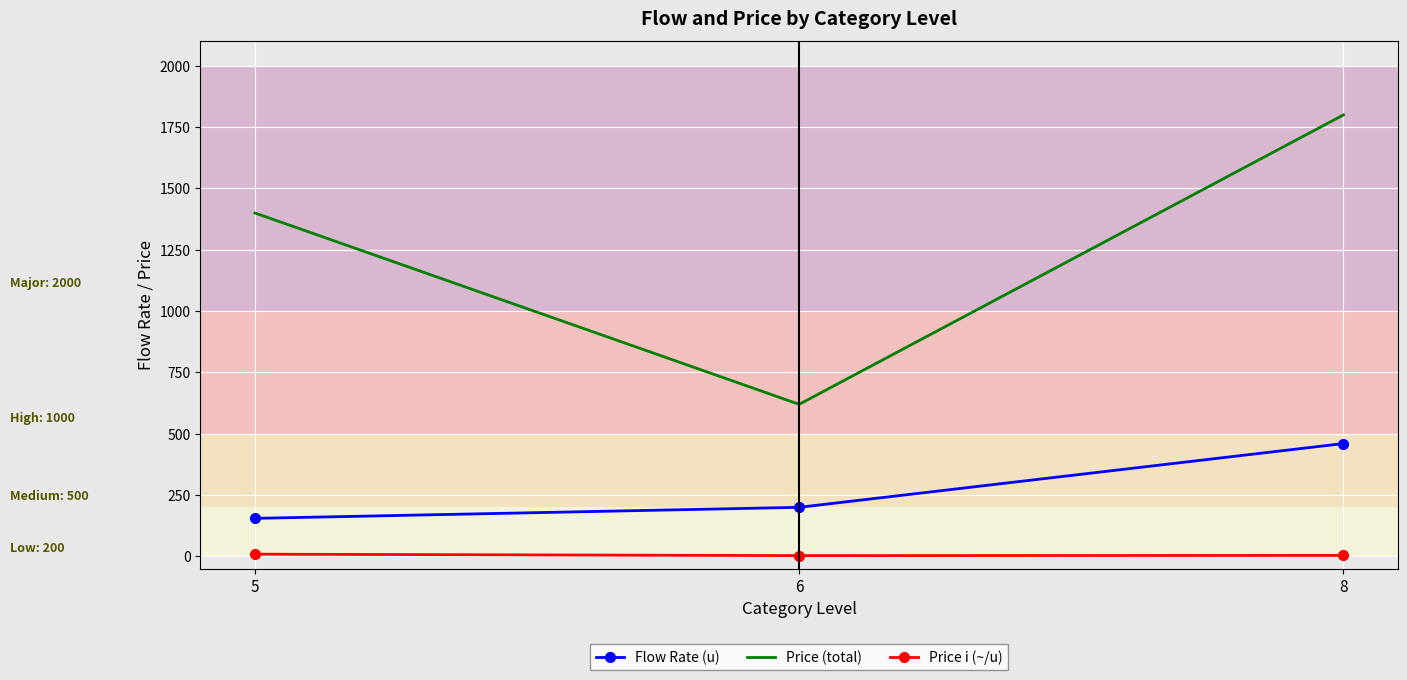

List the series in order of their peak value, highest first.

Price (total), Flow Rate (u), Price i (~/u)